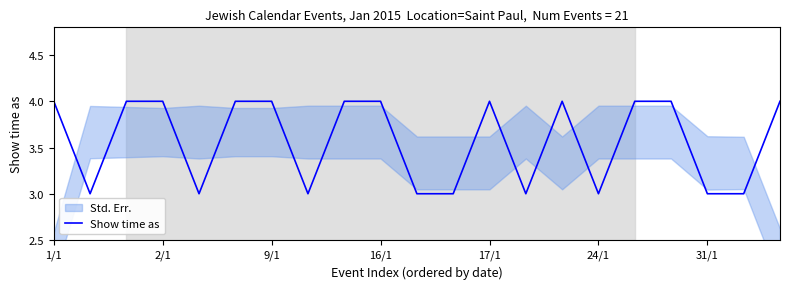

Which label corresponds to the largest value in the chart?

1/1